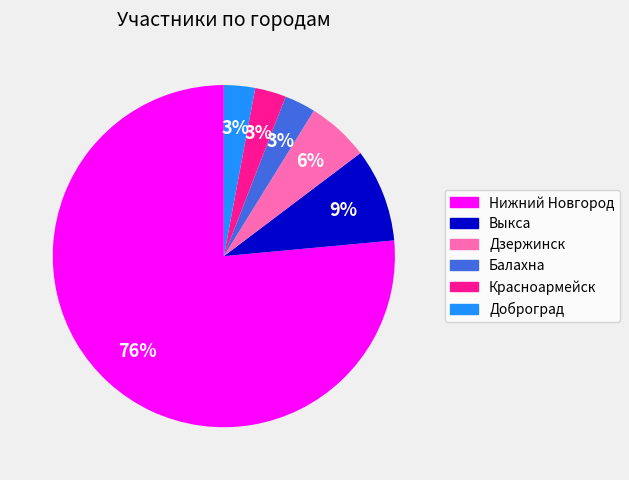

Do Доброград and Дзержинск together represent more than half of the pie?

No